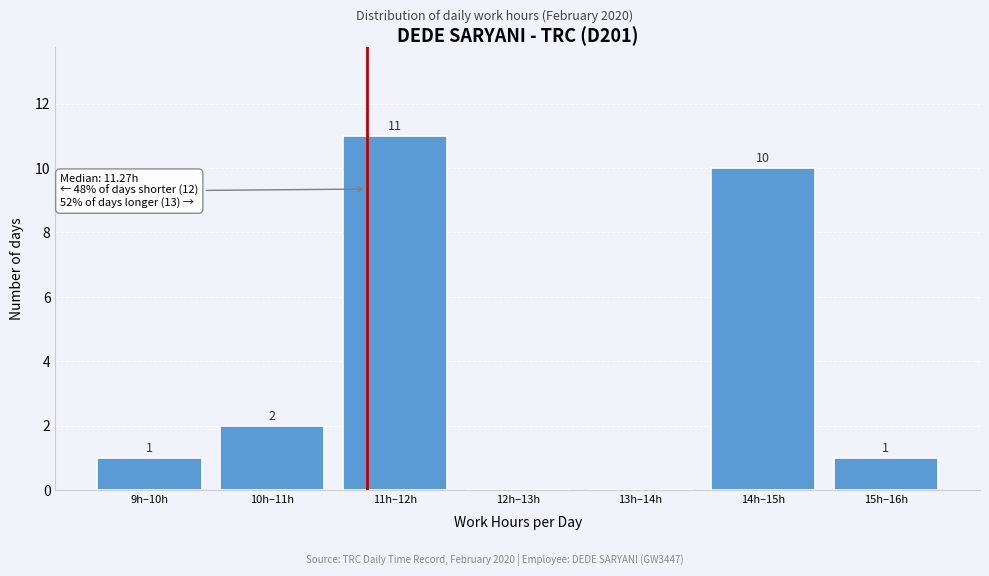

Reading right to left, extract all data points from this chart.

15h–16h=1	14h–15h=10	13h–14h=0	12h–13h=0	11h–12h=11	10h–11h=2	9h–10h=1